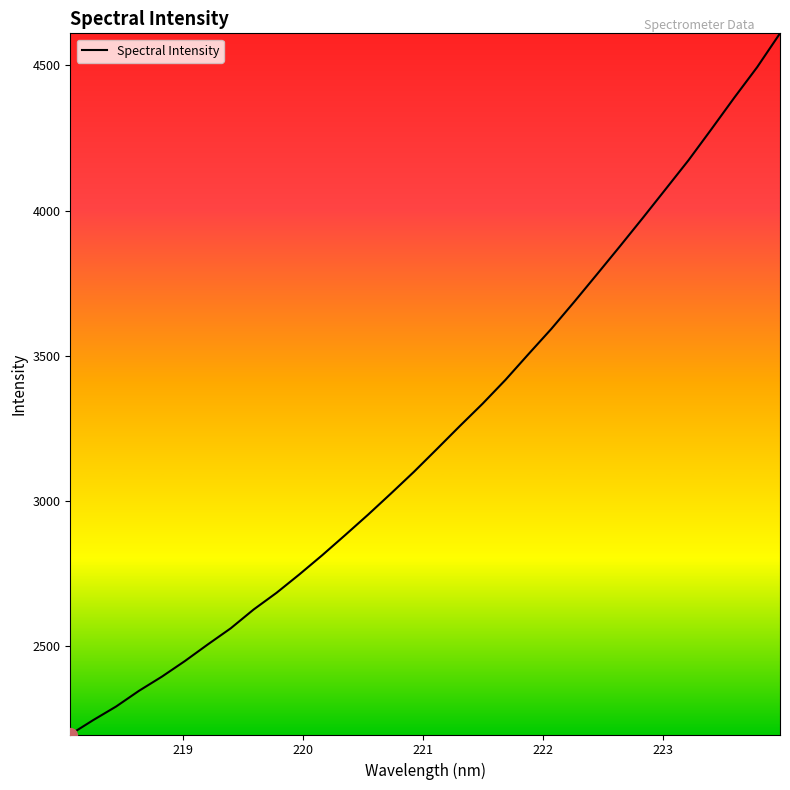

What is the minimum value shown in the chart?

2196.3